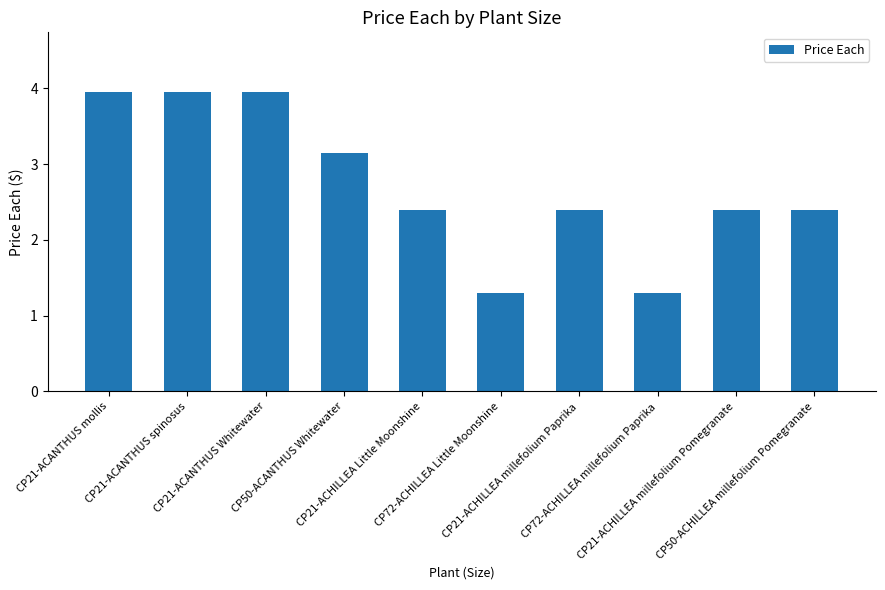

What is the sum of all values?

27.2